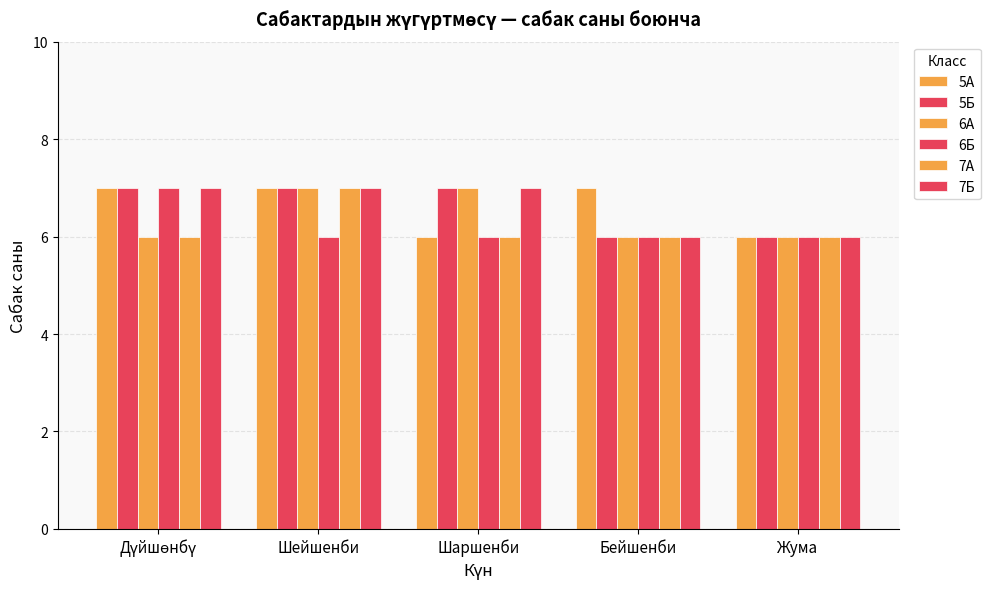

Reading right to left, what are all the values shown in this chart?

5А: 6	7	6	7	7
5Б: 6	6	7	7	7
6А: 6	6	7	7	6
6Б: 6	6	6	6	7
7А: 6	6	6	7	6
7Б: 6	6	7	7	7